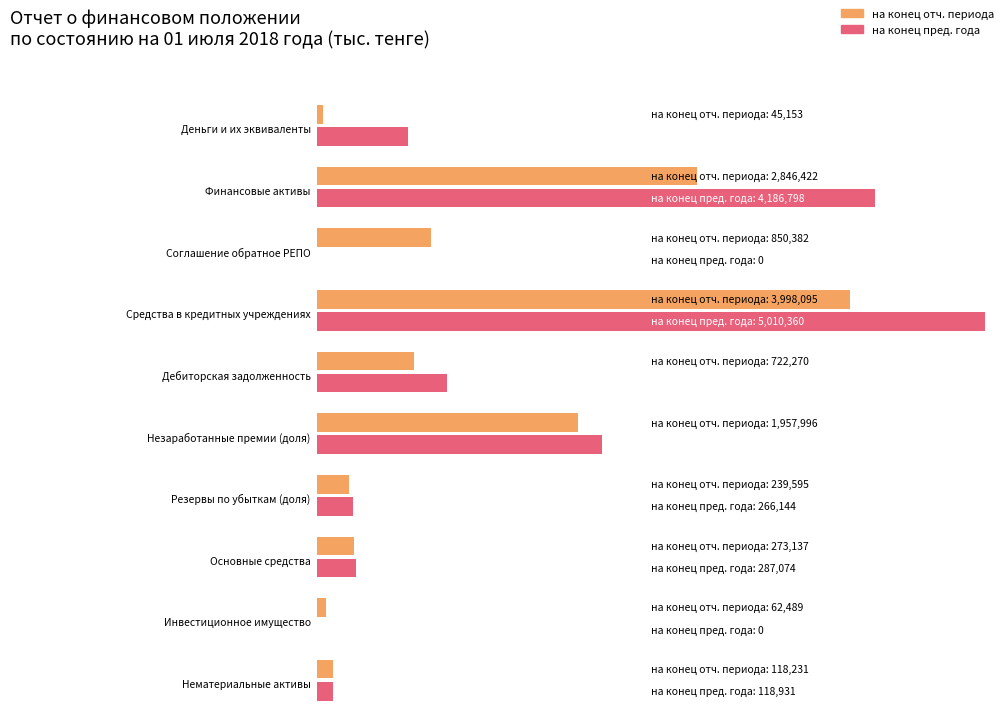

Rank the categories by на конец отчетного периода value from lowest to highest.

Деньги и их эквиваленты, Инвестиционное имущество, Нематериальные активы, Резервы по убыткам (доля), Основные средства, Дебиторская задолженность, Соглашение обратное РЕПО, Незаработанные премии (доля), Финансовые активы, Средства в кредитных учреждениях